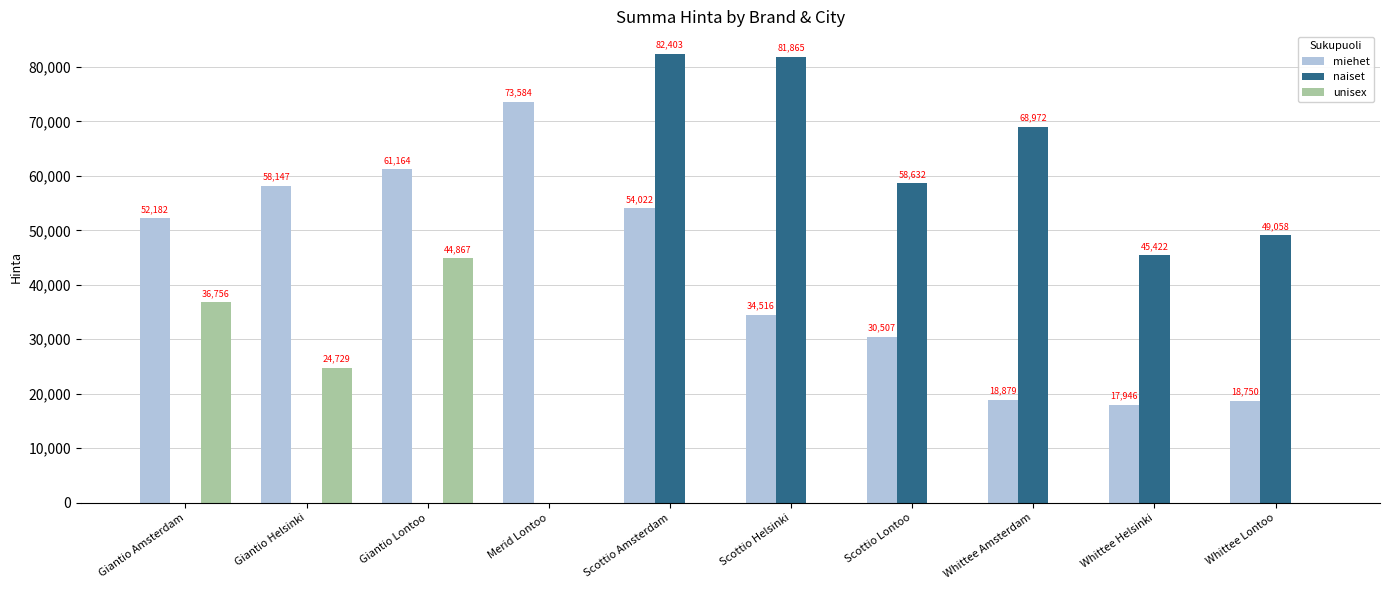

At which category is the sum across all series the highest?

Scottio Amsterdam